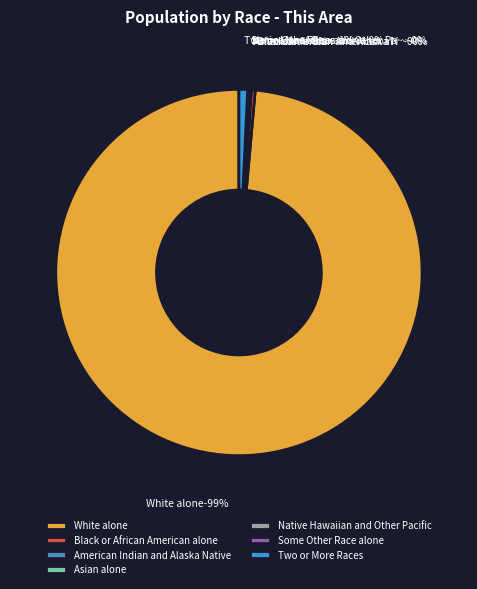

Is Asian alone the majority of the pie?

No